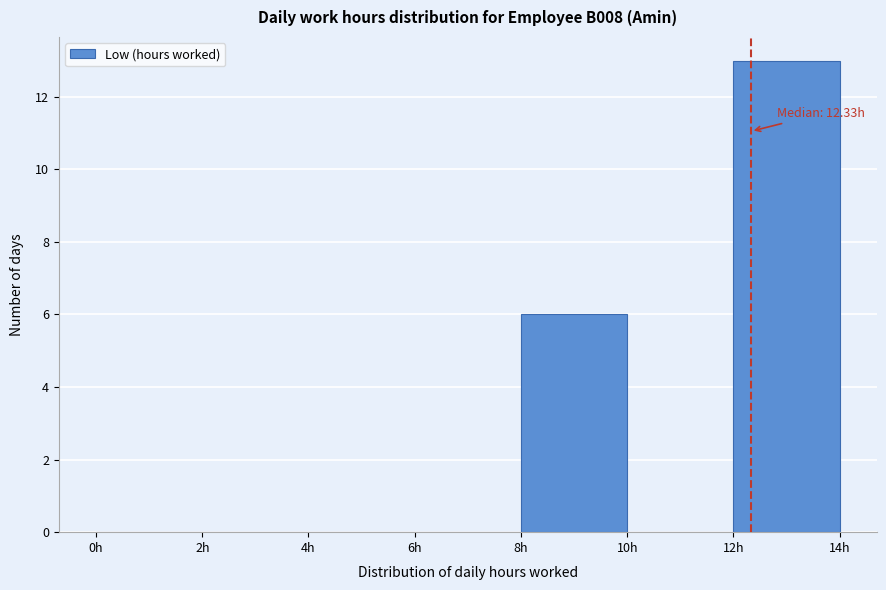

Over which range of the x-axis is the bar tallest?

12 to 14